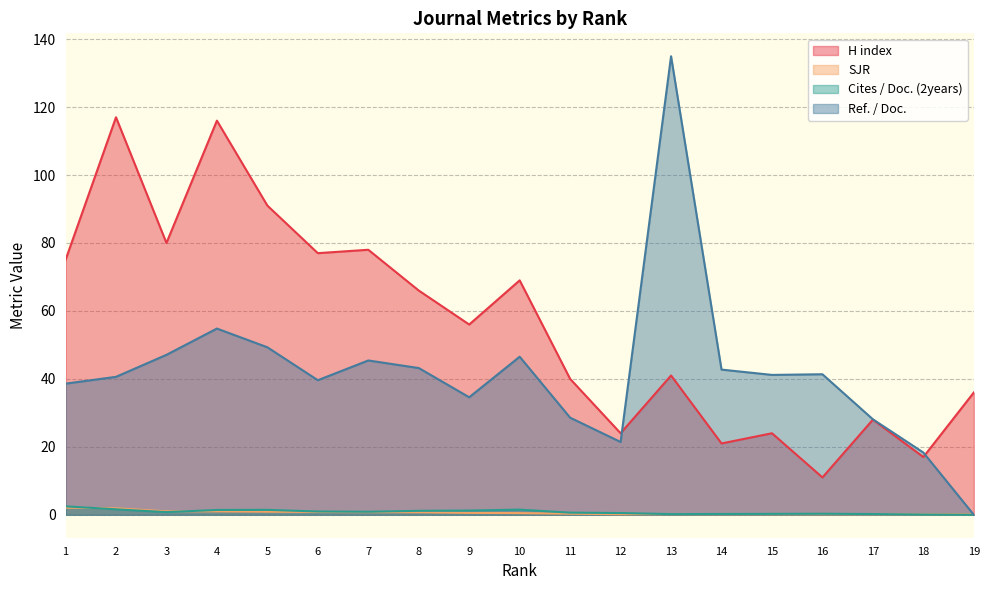

At 14, list the series in order from largest to smallest.

Ref. / Doc., H index, Cites / Doc. (2years), SJR